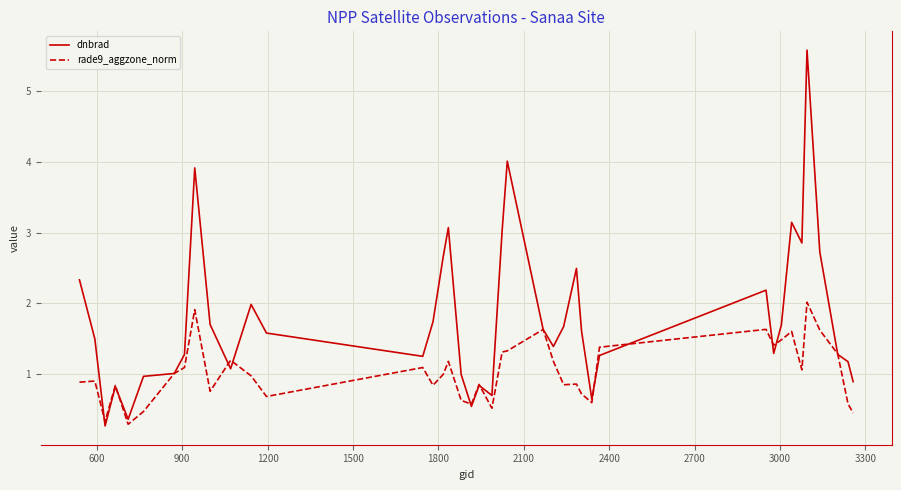

Which series has the largest total across all categories?

dnbrad